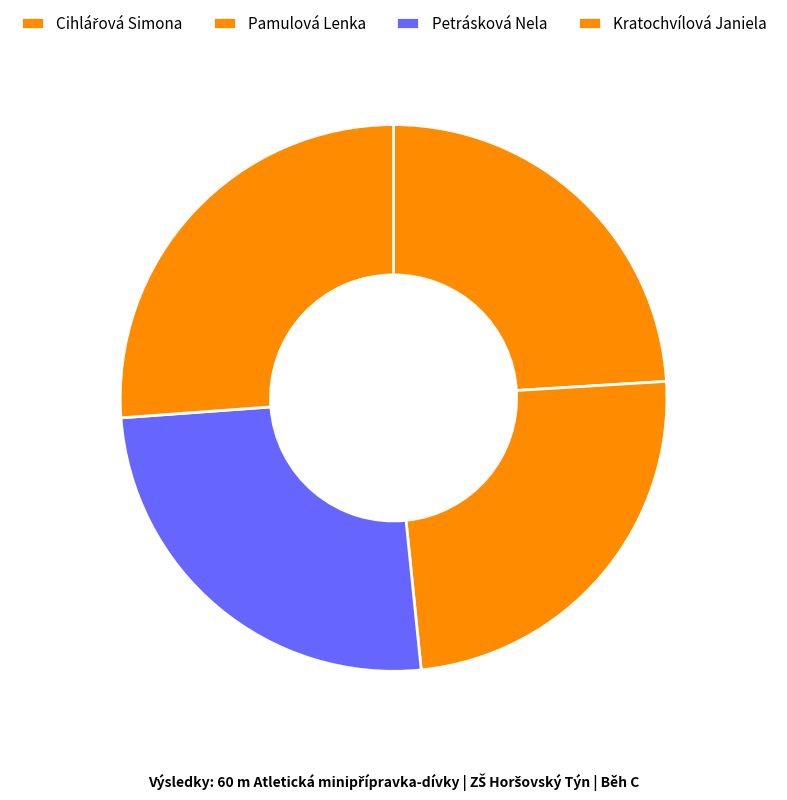

Does any single category account for the majority?

No